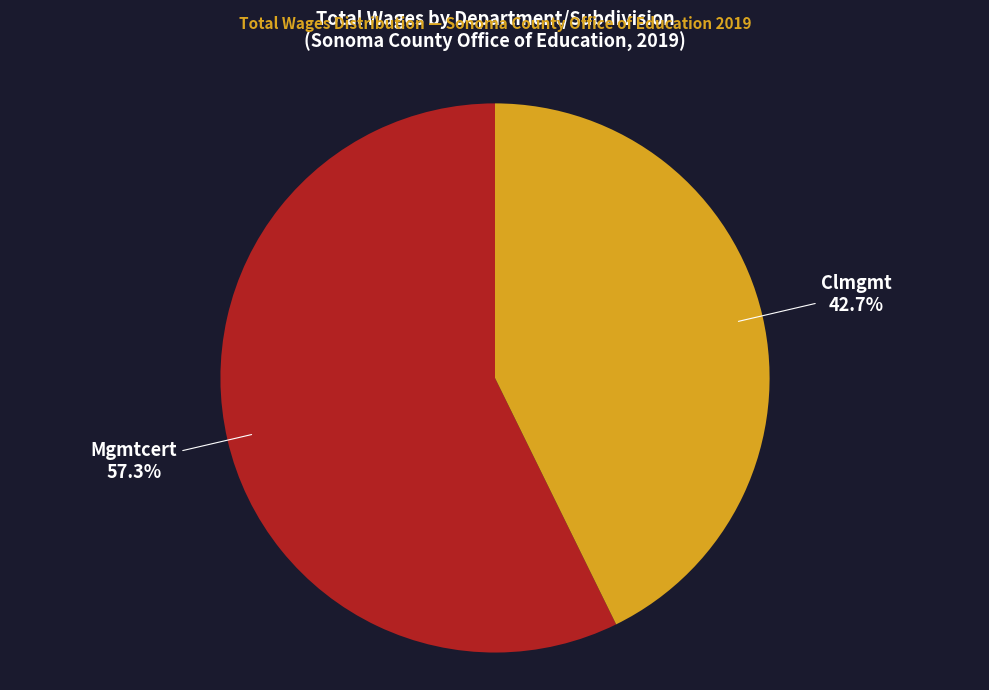

What percentage is NOT represented by Mgmtcert?

42.7%